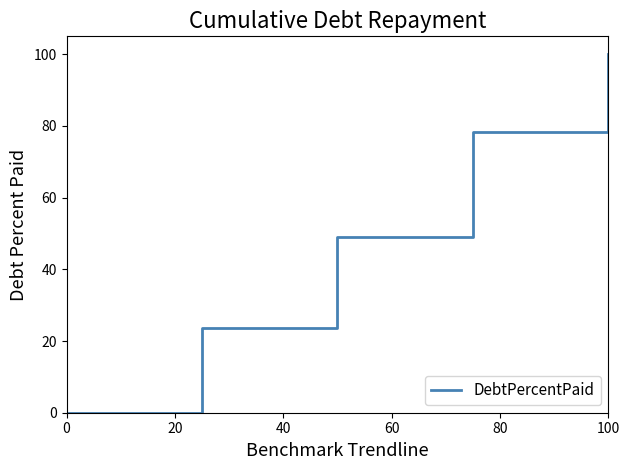

What is the difference between the maximum and minimum values?

100.0